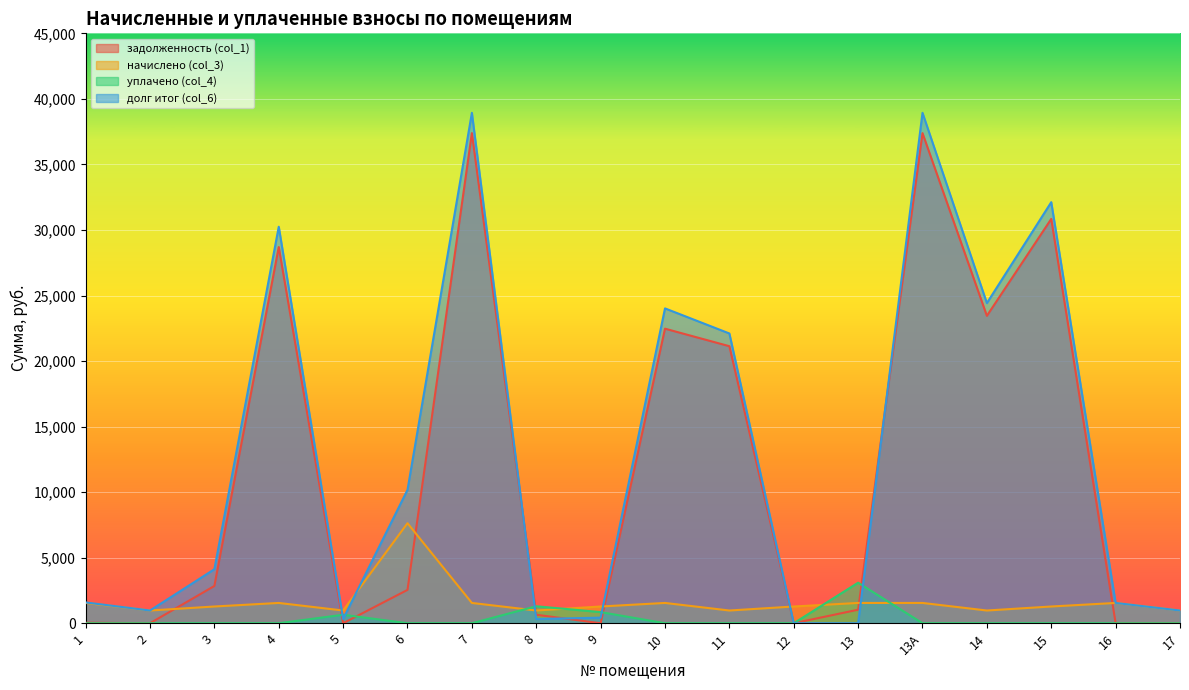

Which series has the largest total across all categories?

долг итог (col_6)